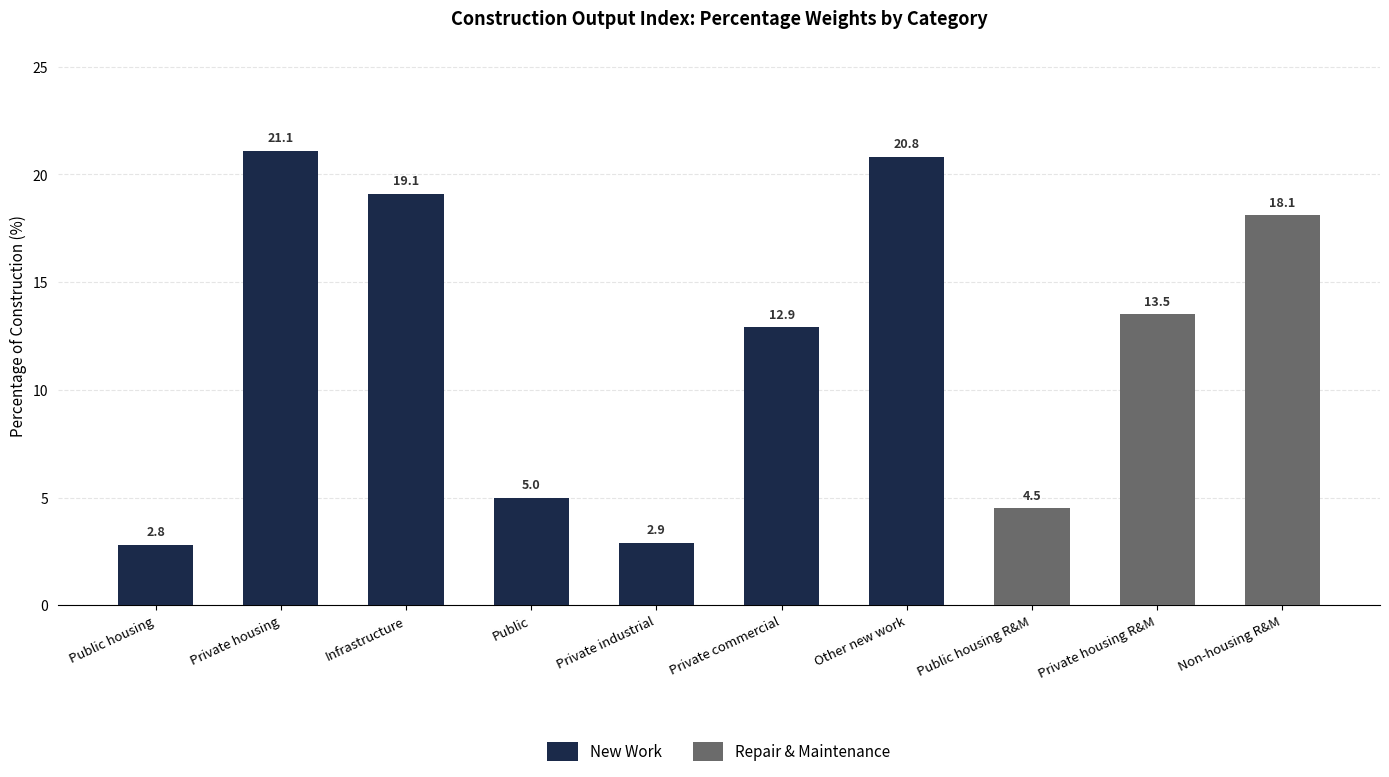

What is the difference between the maximum and minimum values in the New Work series?

18.3